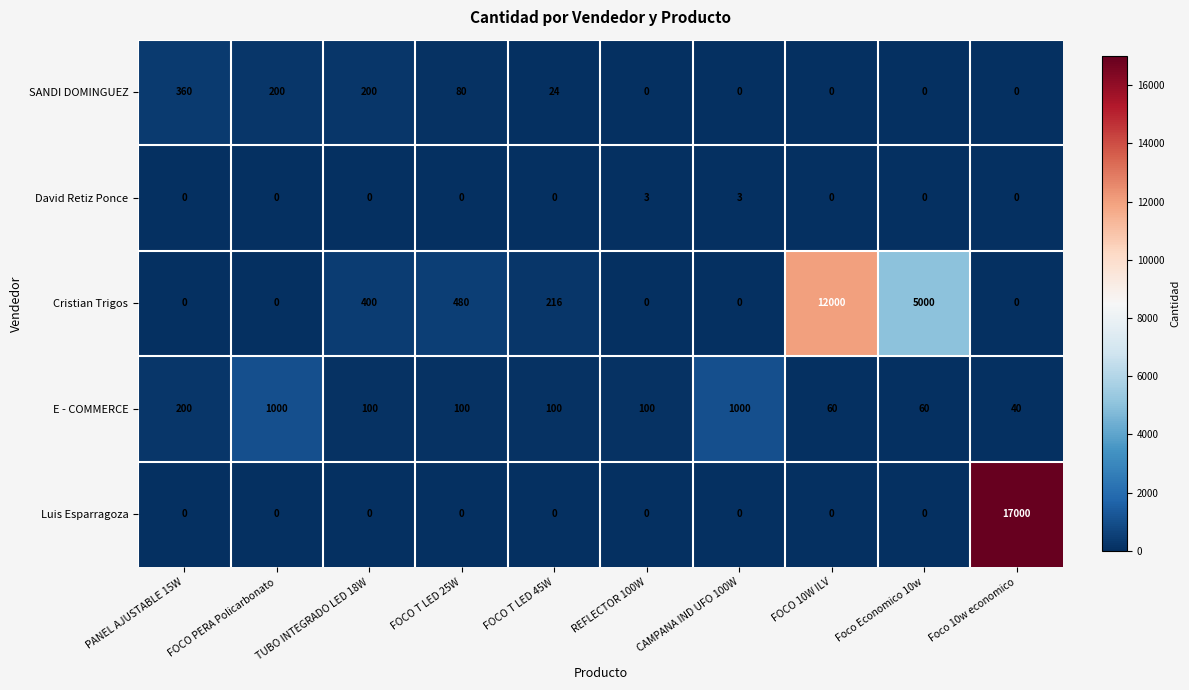

How many data points does each series have?

10